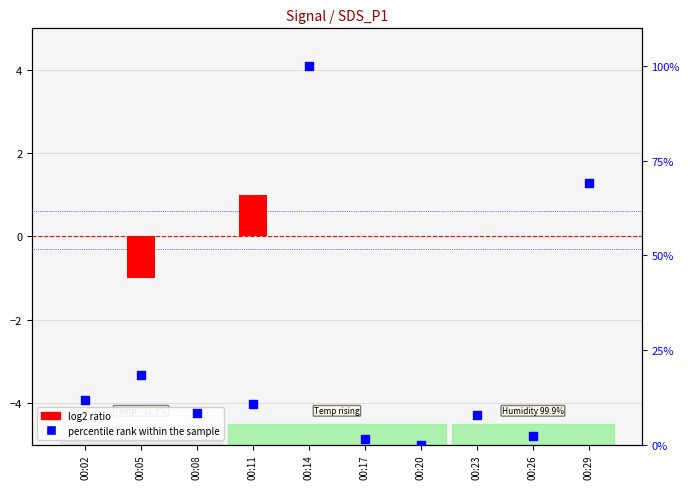

Which series has the largest Y range (max minus min)?

percentile rank within the sample